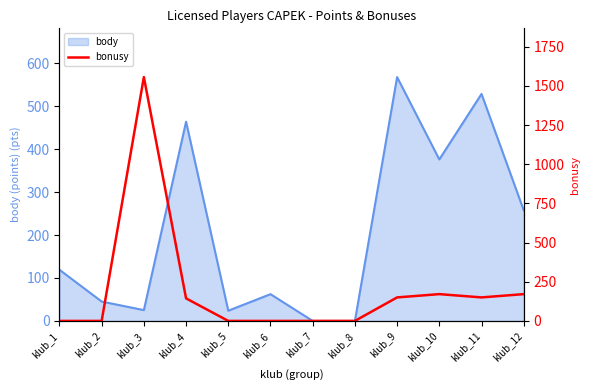

Is it true that the value at klub_9 is 150.0?

True